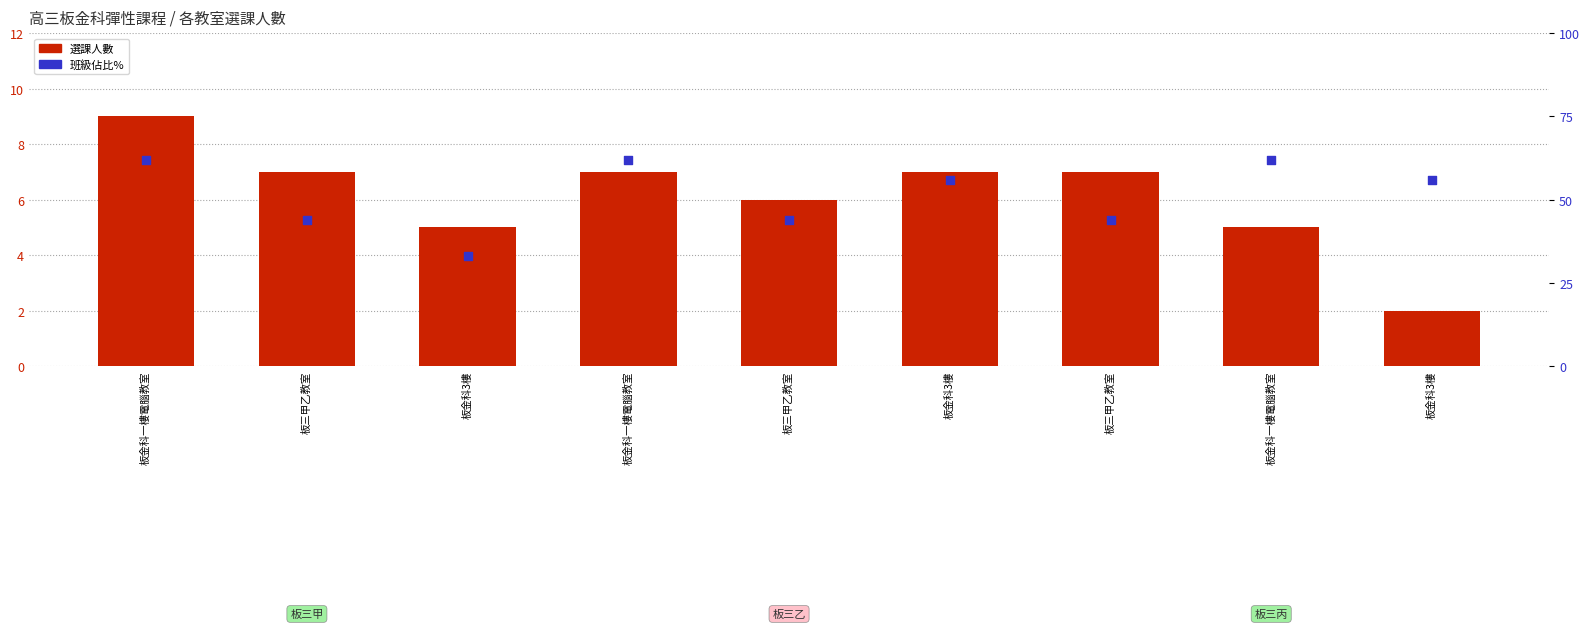

Which series has the largest total across all categories?

班級佔比%